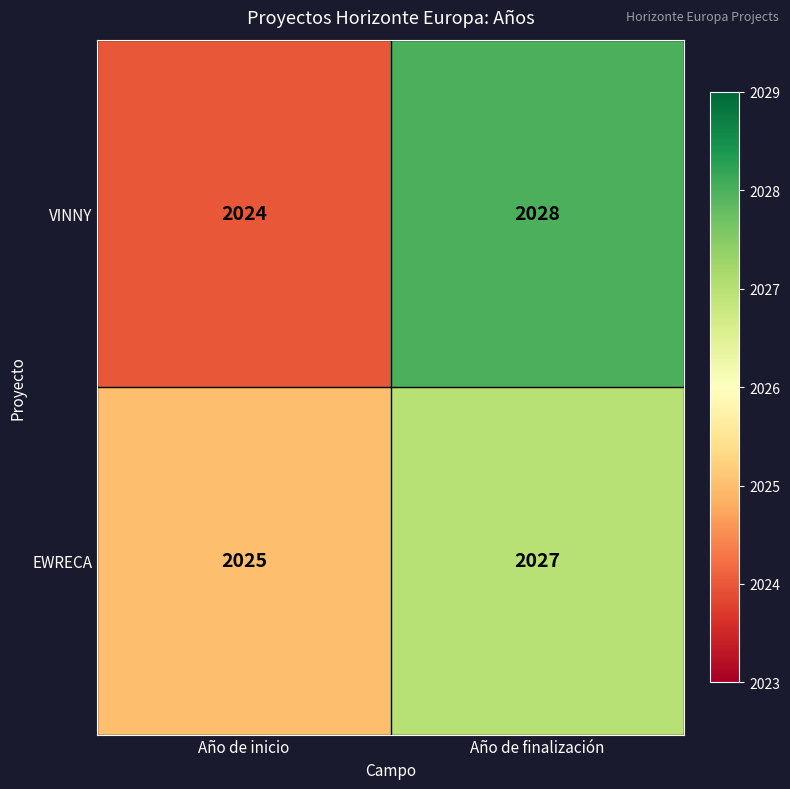

Reading left to right, extract all data points from this chart.

VINNY: 2024	2028
EWRECA: 2025	2027